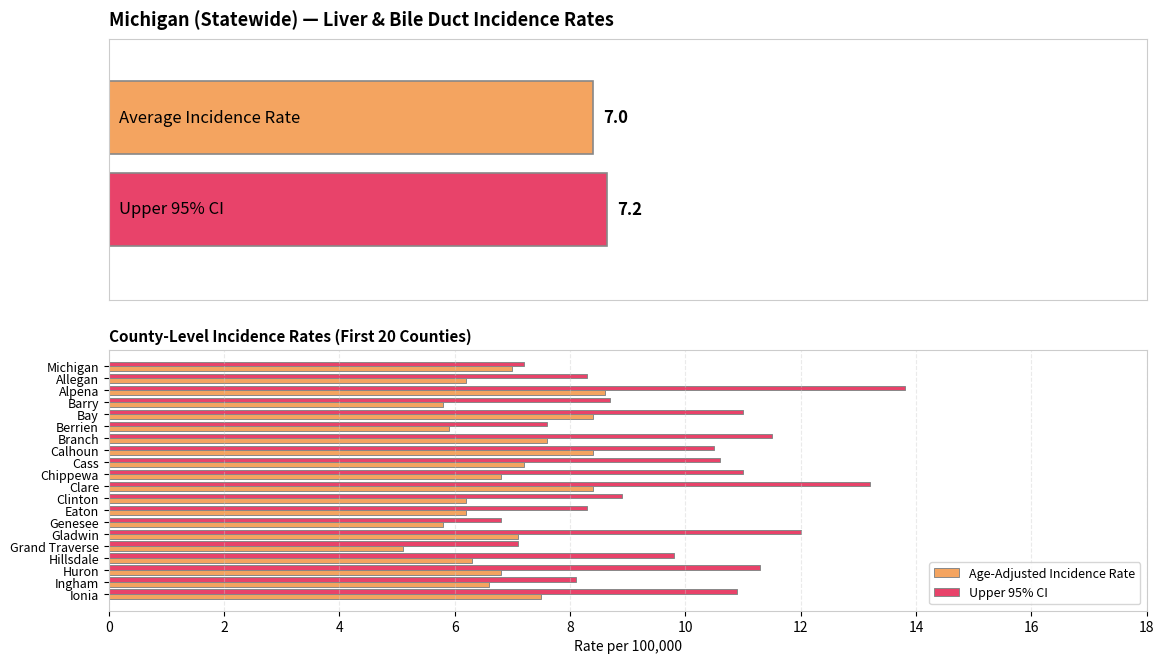

What is the difference between the maximum and minimum values in the Age-Adjusted Incidence Rate series?

3.5